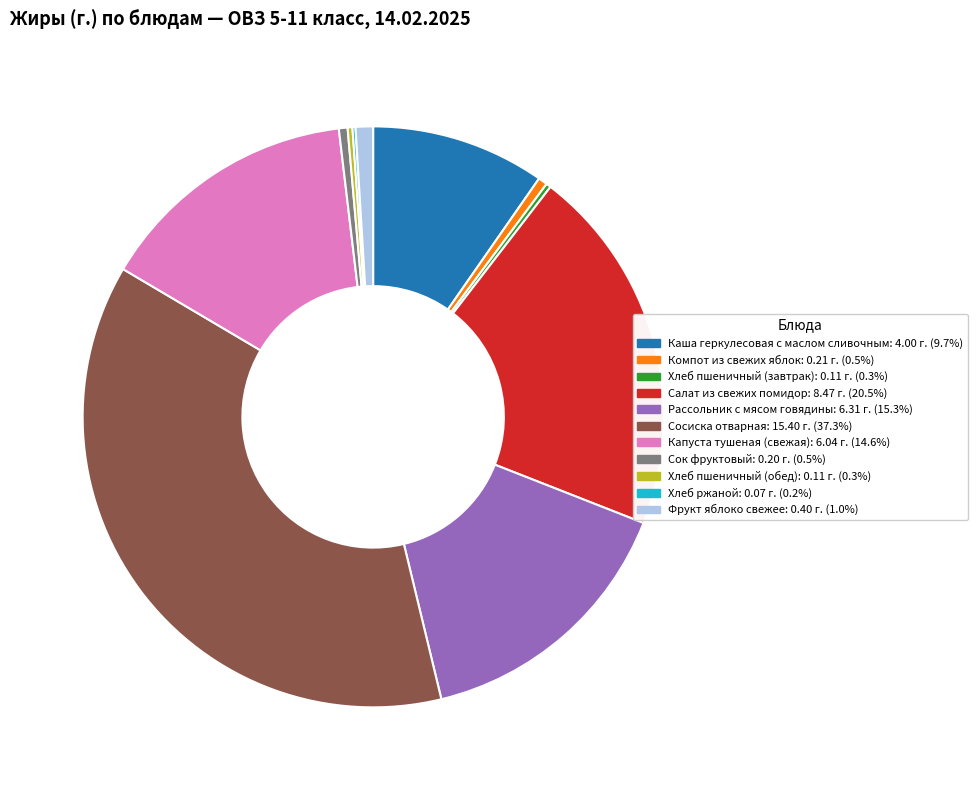

Between Капуста тушеная (свежая) and Рассольник с мясом говядины, which is larger?

Рассольник с мясом говядины